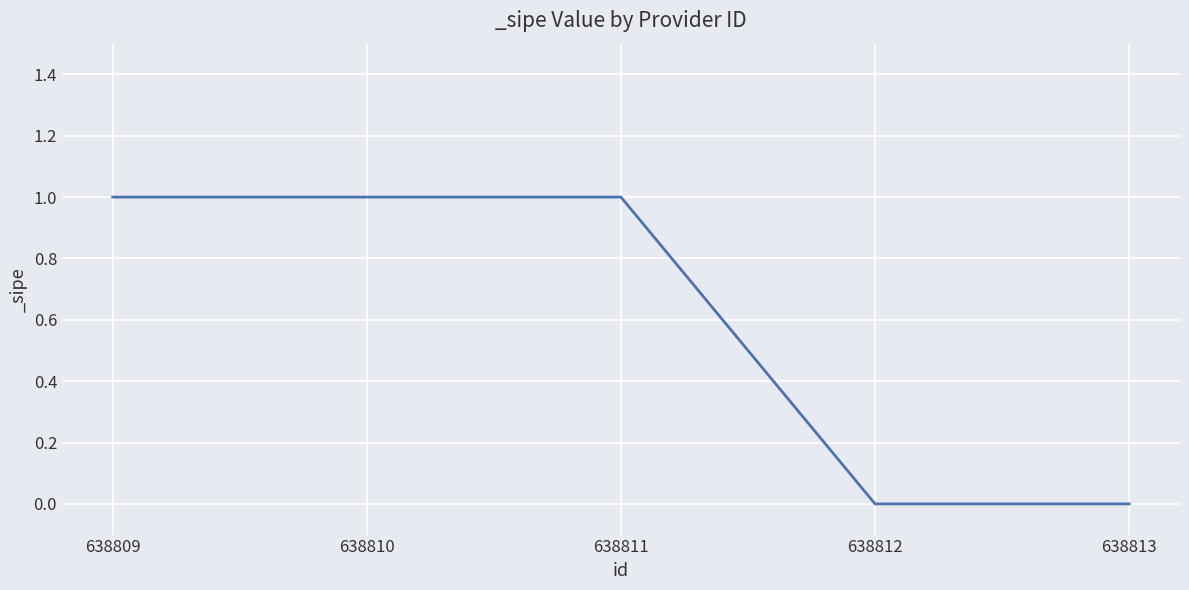

True or false: the data shows 1 at 638811.

True